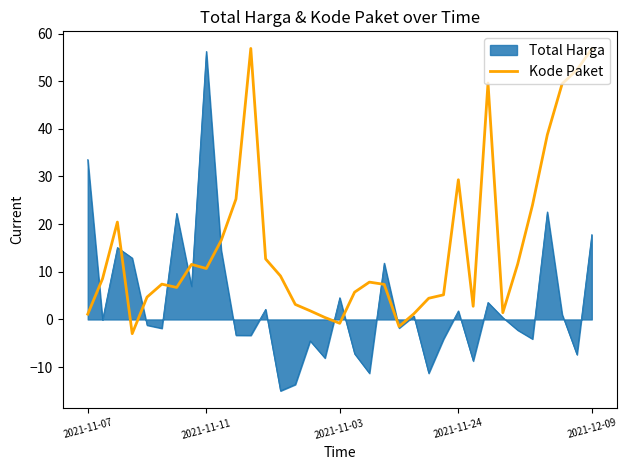

What is the maximum value shown in the chart?

56.9